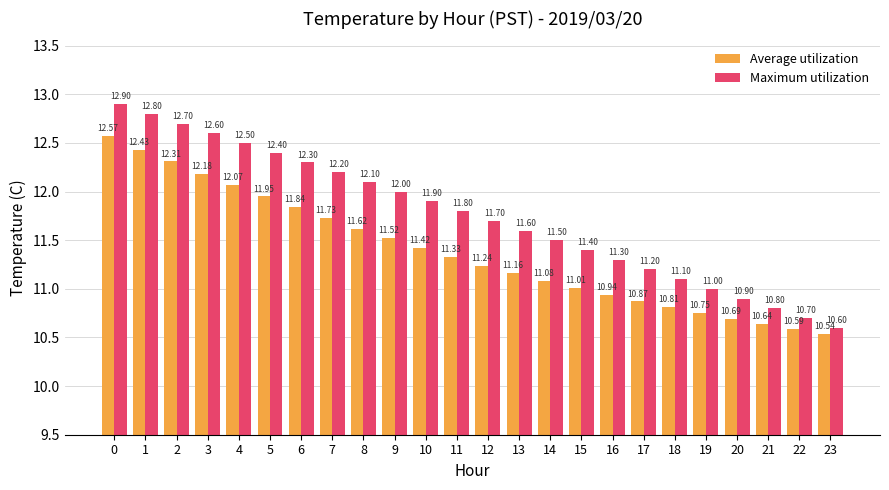

Where is Maximum utilization nearest to the value 11?

19